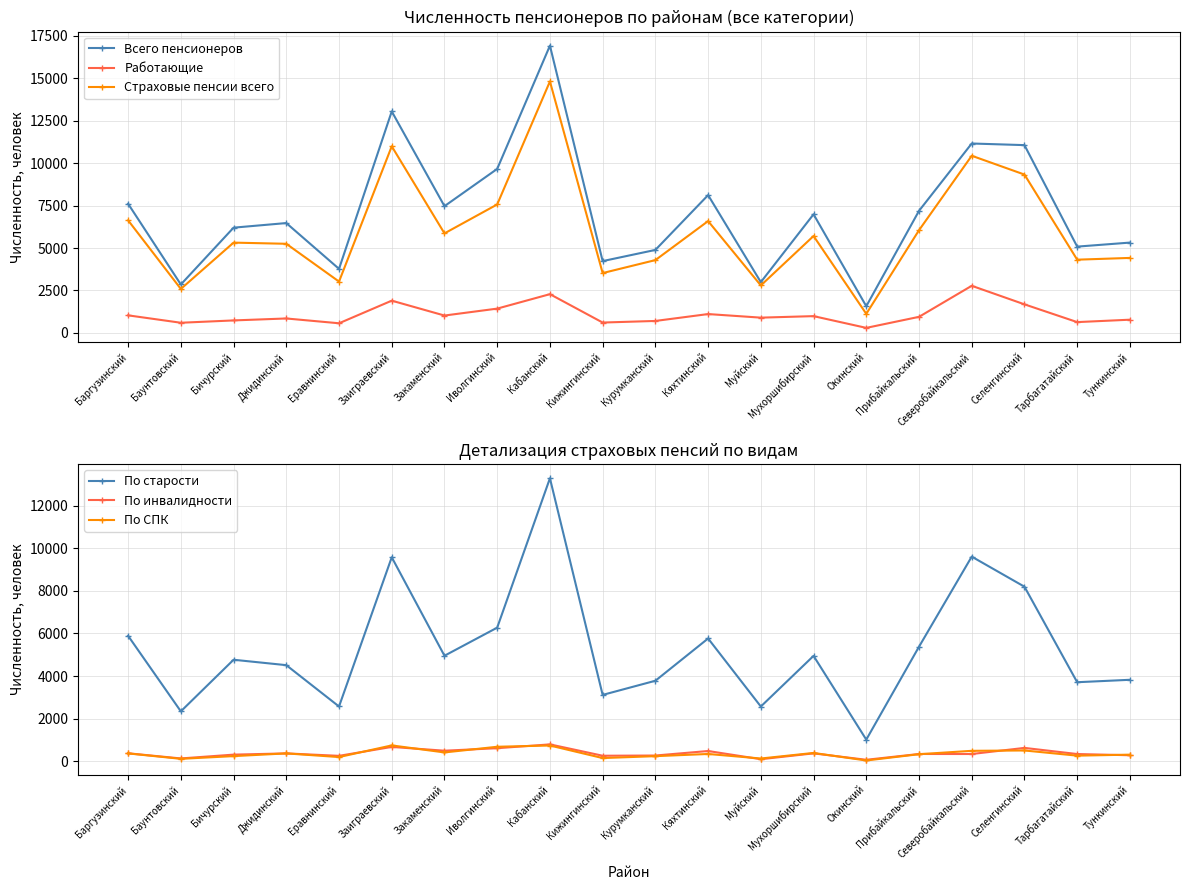

Which has a higher value, Мухоршибирский or Закаменский?

Закаменский